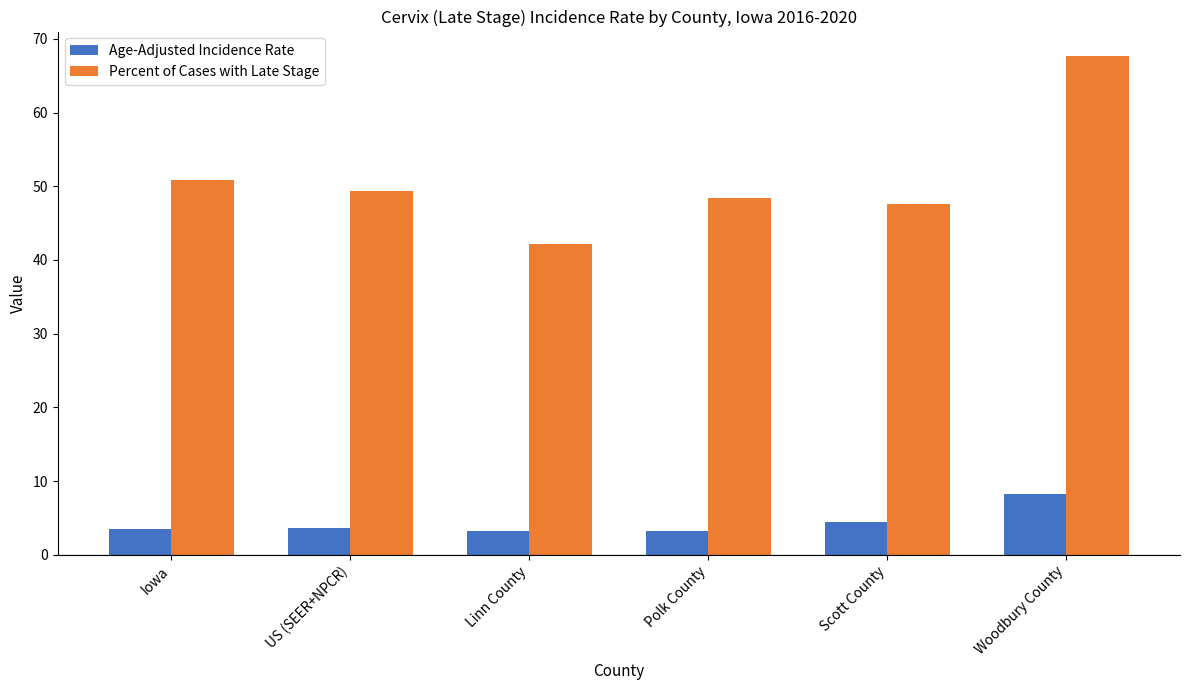

What is the sum of all Percent of Cases with Late Stage values?

305.9